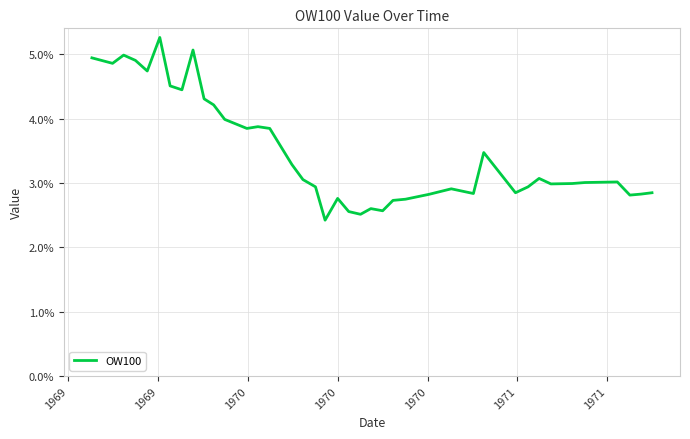

What is the smallest value displayed?

2.4